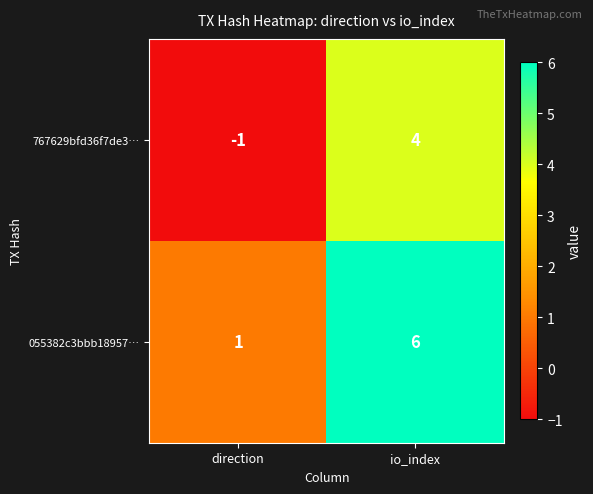

Rank the series at direction from lowest to highest value.

767629bfd36f7de3…, 055382c3bbb18957…